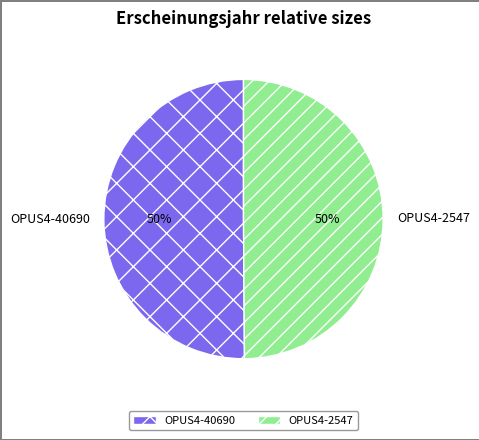

To the nearest percent, what portion does OPUS4-2547 represent?

50%